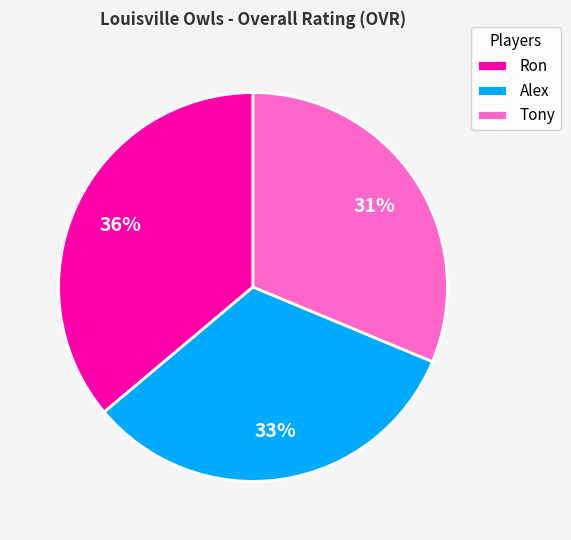

What is the ratio of the value at Ron to the value at Alex?

1.1